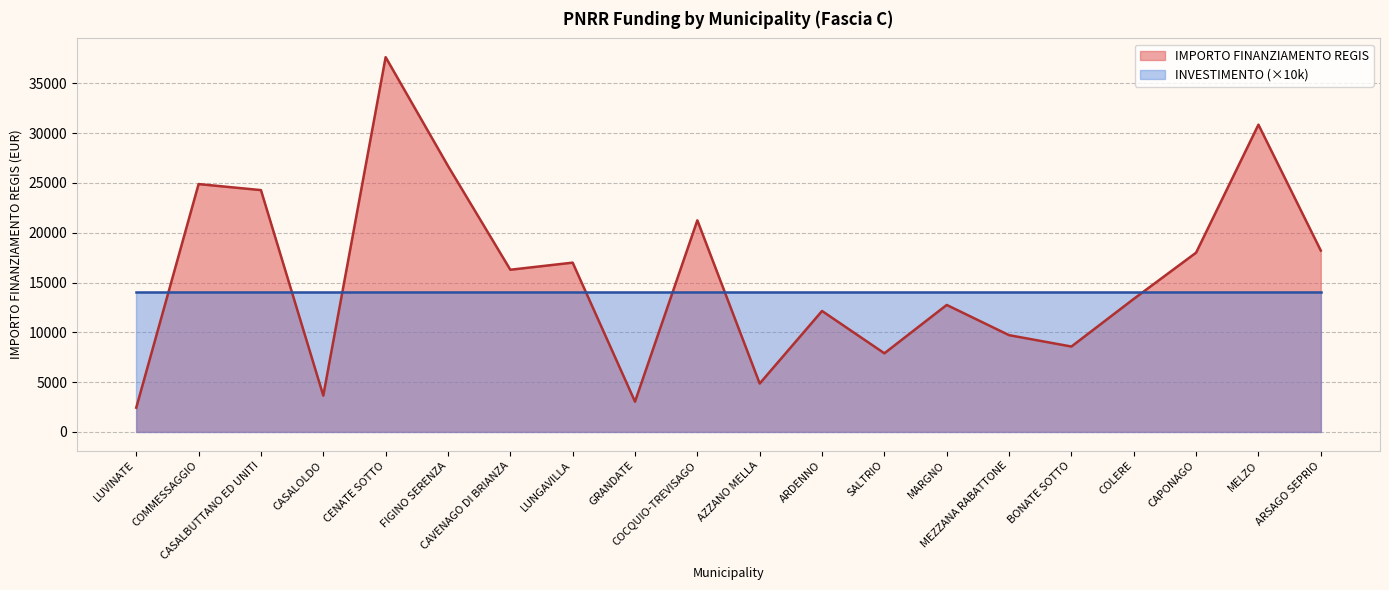

What is the label of the 18th point from the left?

CAPONAGO